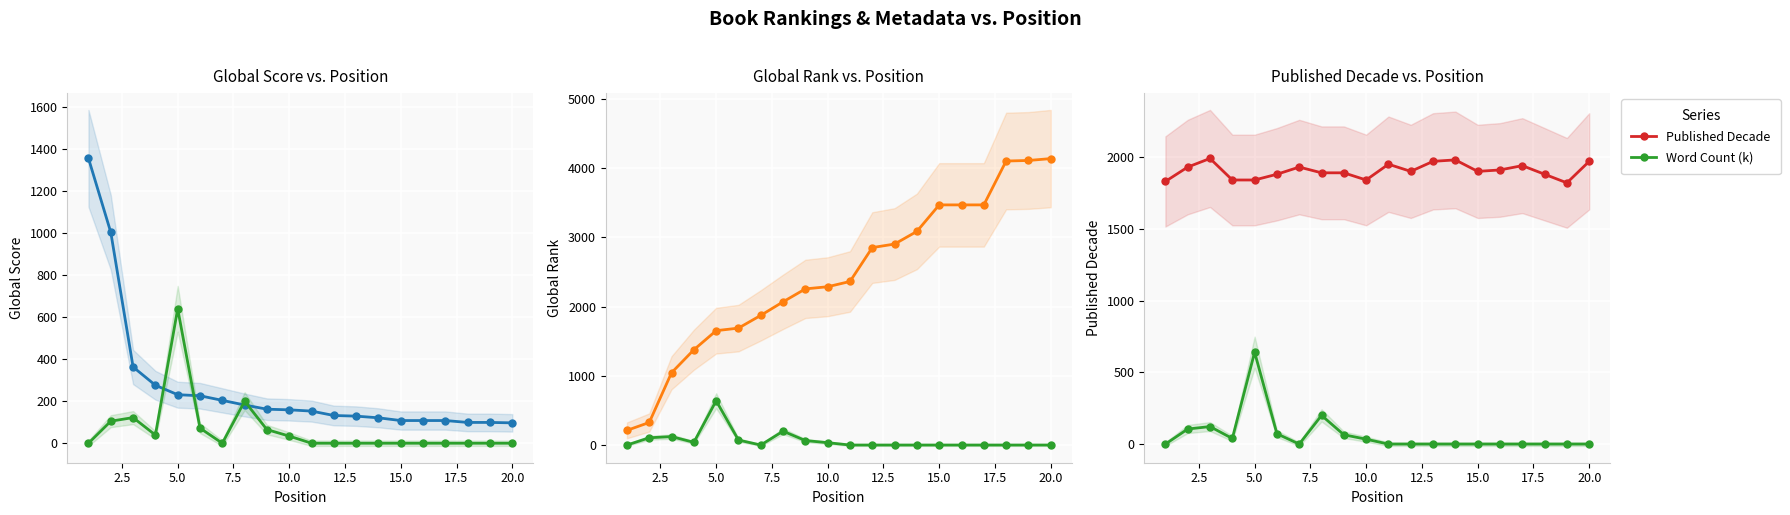

What is the lowest value of the Global Rank series?

212.0